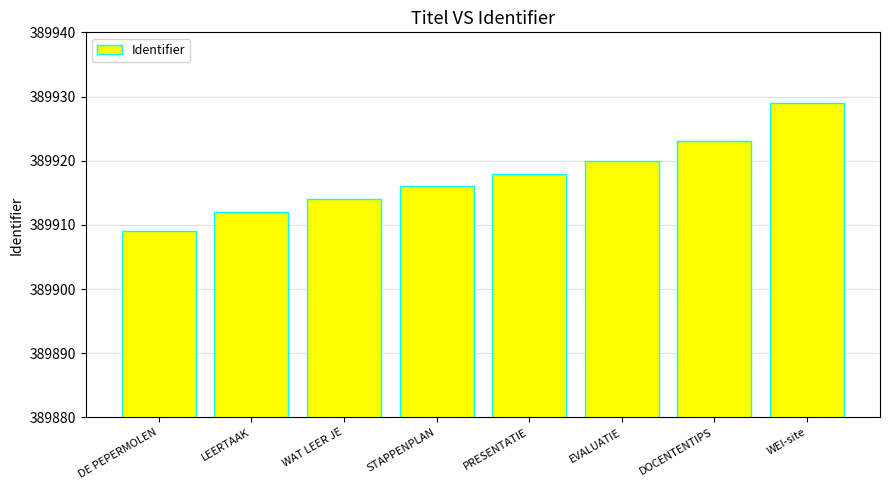

Reading left to right, transcribe all the data shown in this chart.

DE PEPERMOLEN=389909	LEERTAAK=389912	WAT LEER JE=389914	STAPPENPLAN=389916	PRESENTATIE=389918	EVALUATIE=389920	DOCENTENTIPS=389923	WEI-site=389929